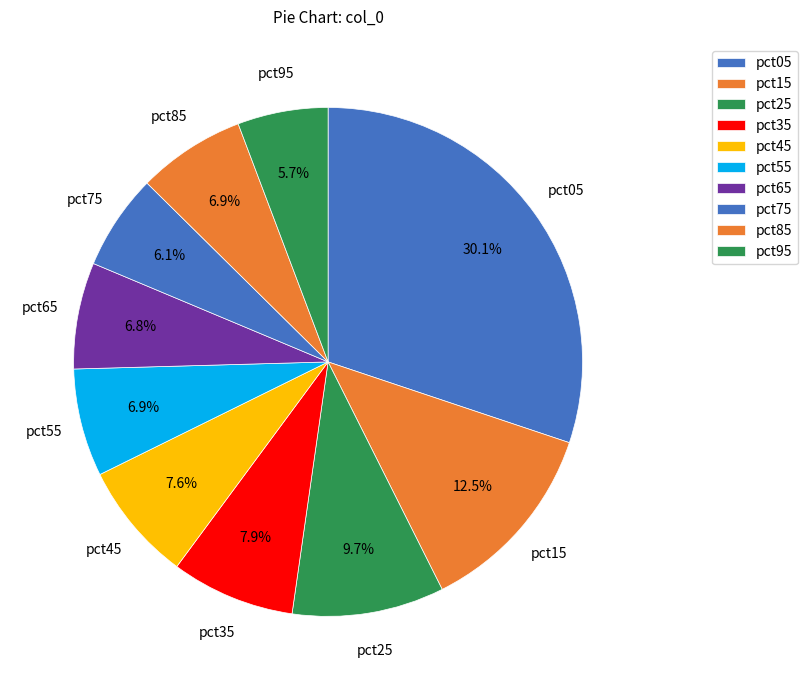

True or false: pct65 accounts for 7% of the total.

True